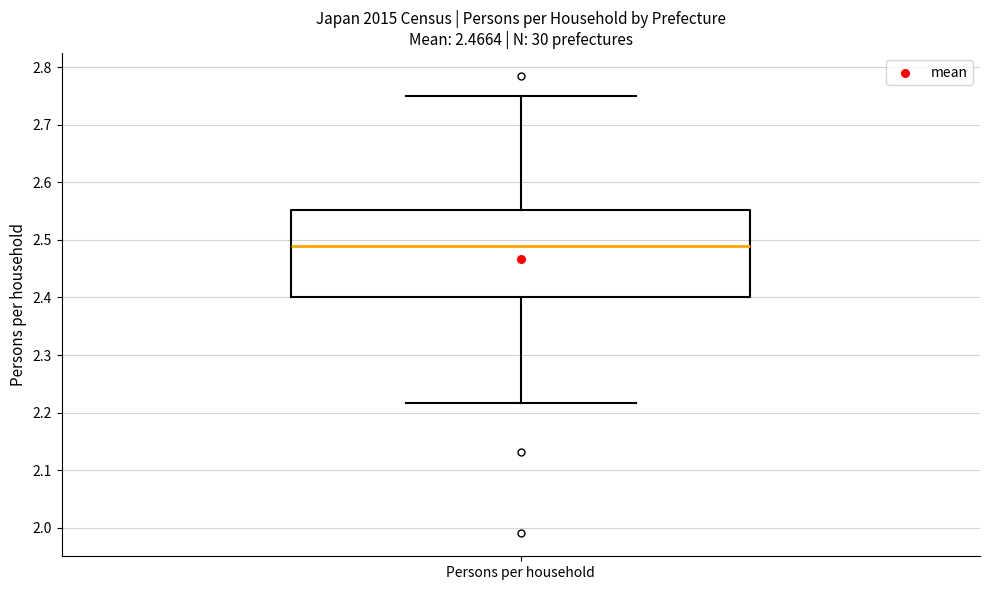

Transcribe this box plot: give where the median line is, the range the box spans, and where the two whiskers end, as read against the y-axis. The values are not printed on the chart, so give them approximately, as read against the axis.

median 2.49, box 2.40 to 2.55, whiskers 2.22 to 2.75